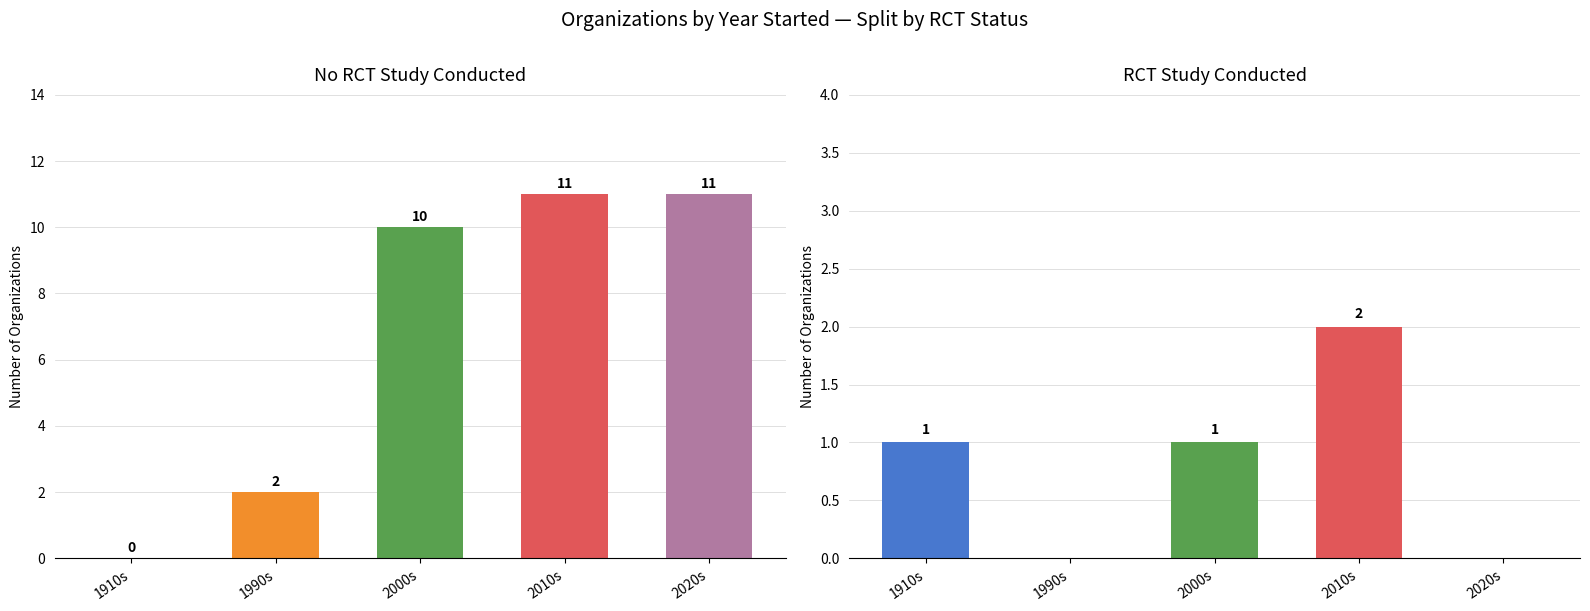

Is the value of No RCT at 1990s greater than the value of Yes RCT at 1990s?

Yes